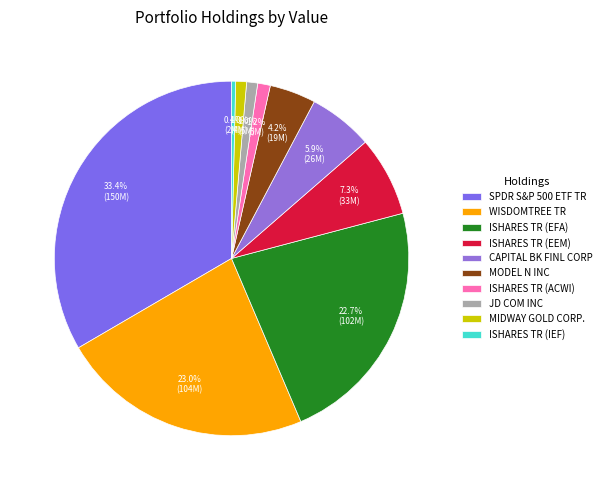

How many slices are in this pie chart?

10